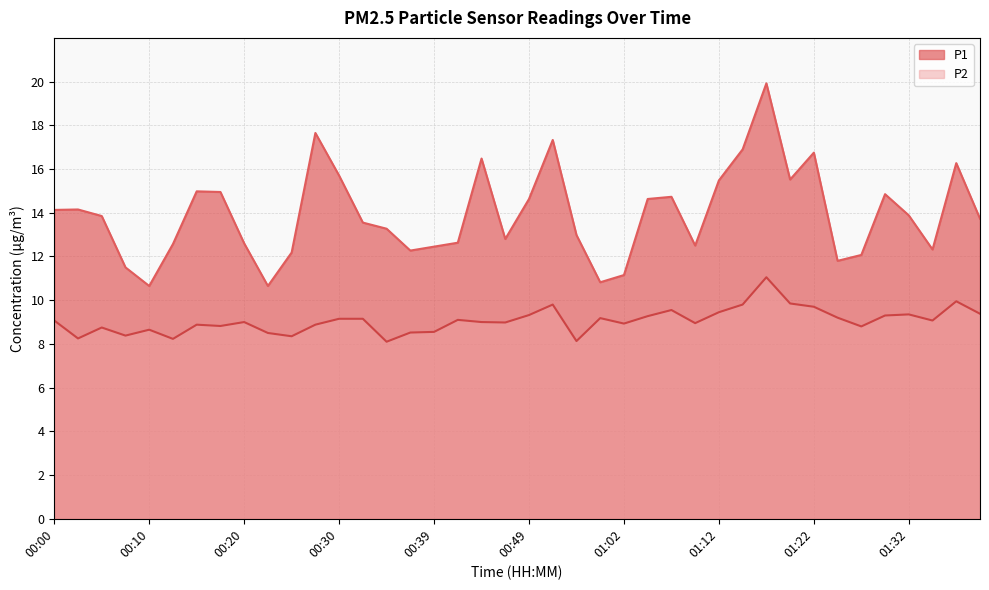

What is the average value of the P2 series?

9.1